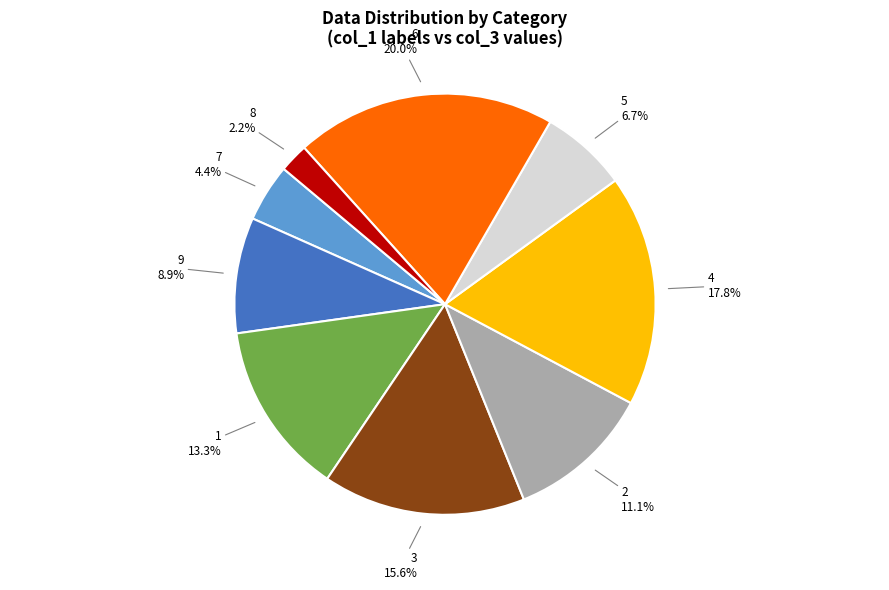

Is there a majority slice in this chart?

No